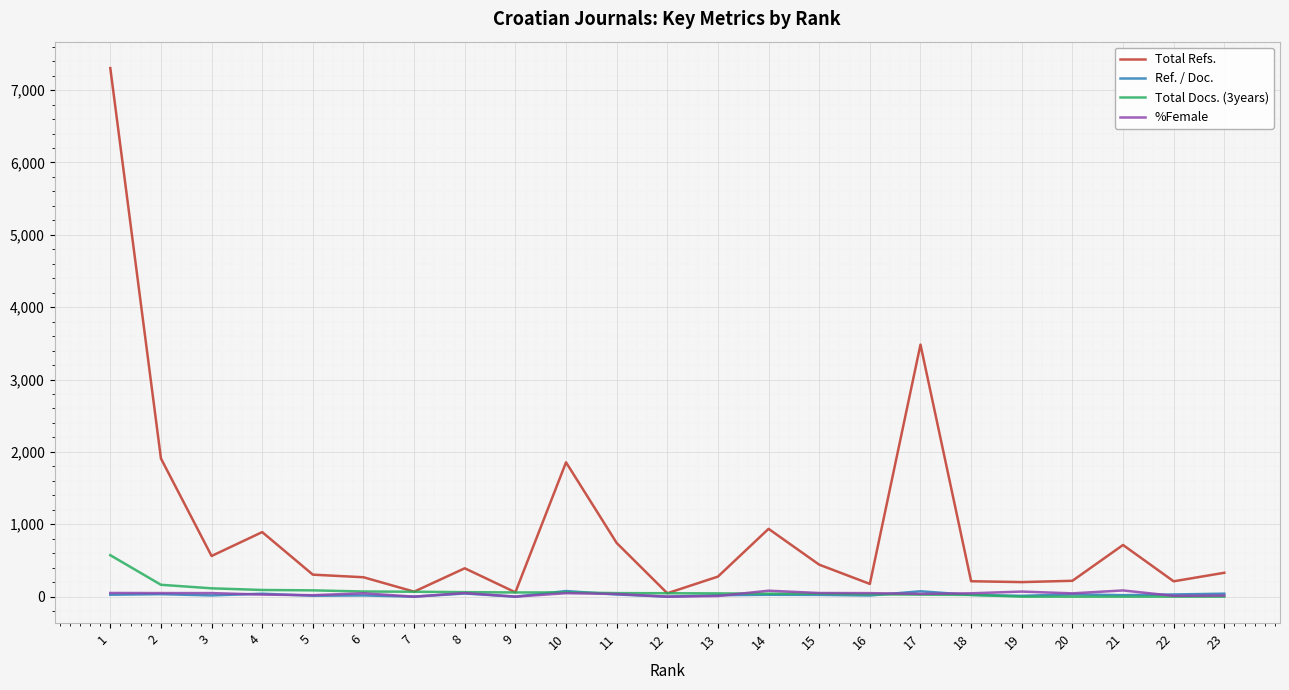

Which series has the largest range (max minus min)?

Total Refs.